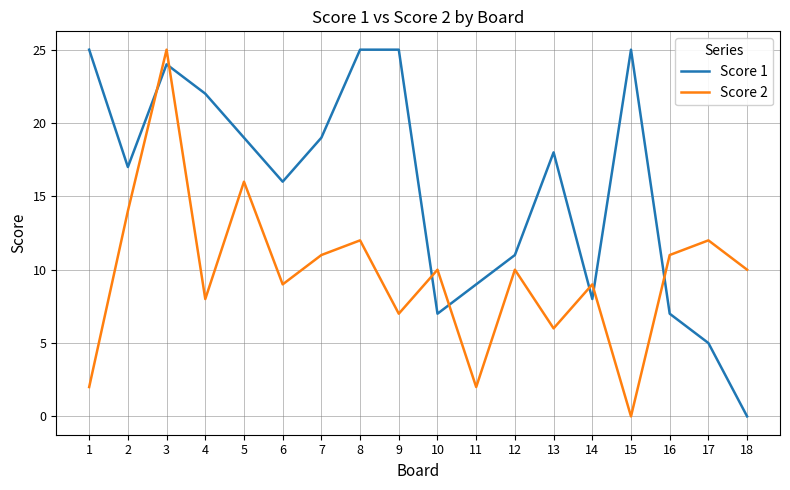

Where do Score 2 and Score 1 first cross each other?

2 and 3